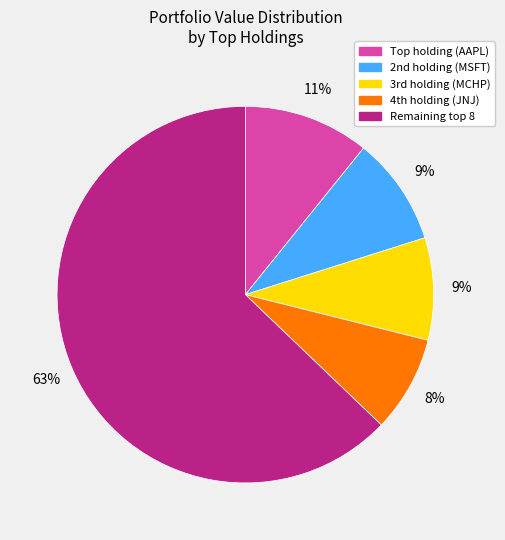

To the nearest percent, what is the difference between the largest and smallest slice percentages?

55%